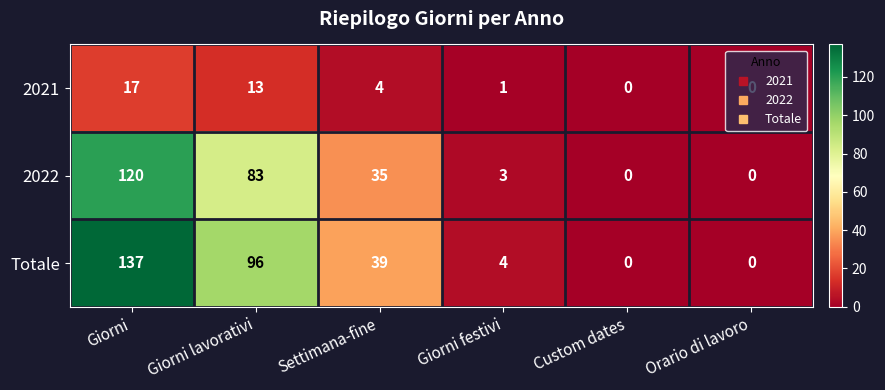

Which series changed the most between Giorni and Orario di lavoro?

Totale